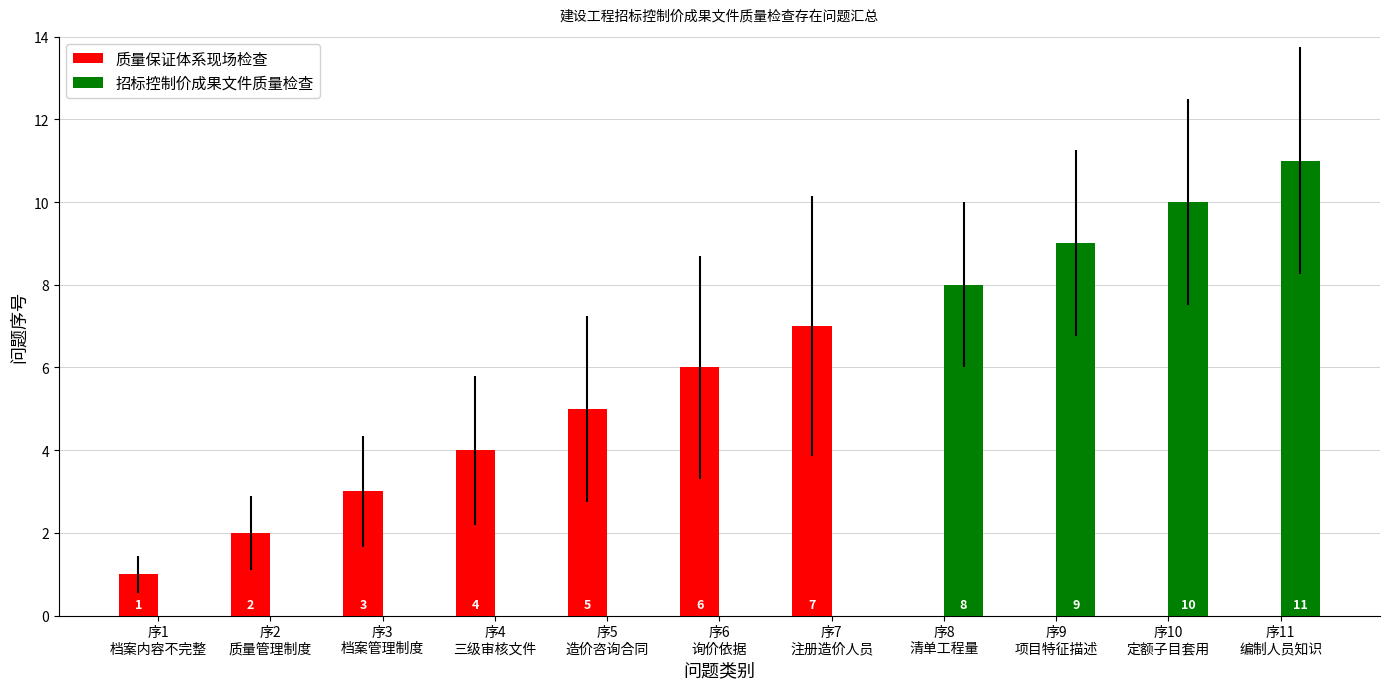

Reading left to right, what are all the values shown in this chart?

质量保证体系现场检查: 1	2	3	4	5	6	7	0	0	0	0
招标控制价成果文件质量检查: 0	0	0	0	0	0	0	8	9	10	11